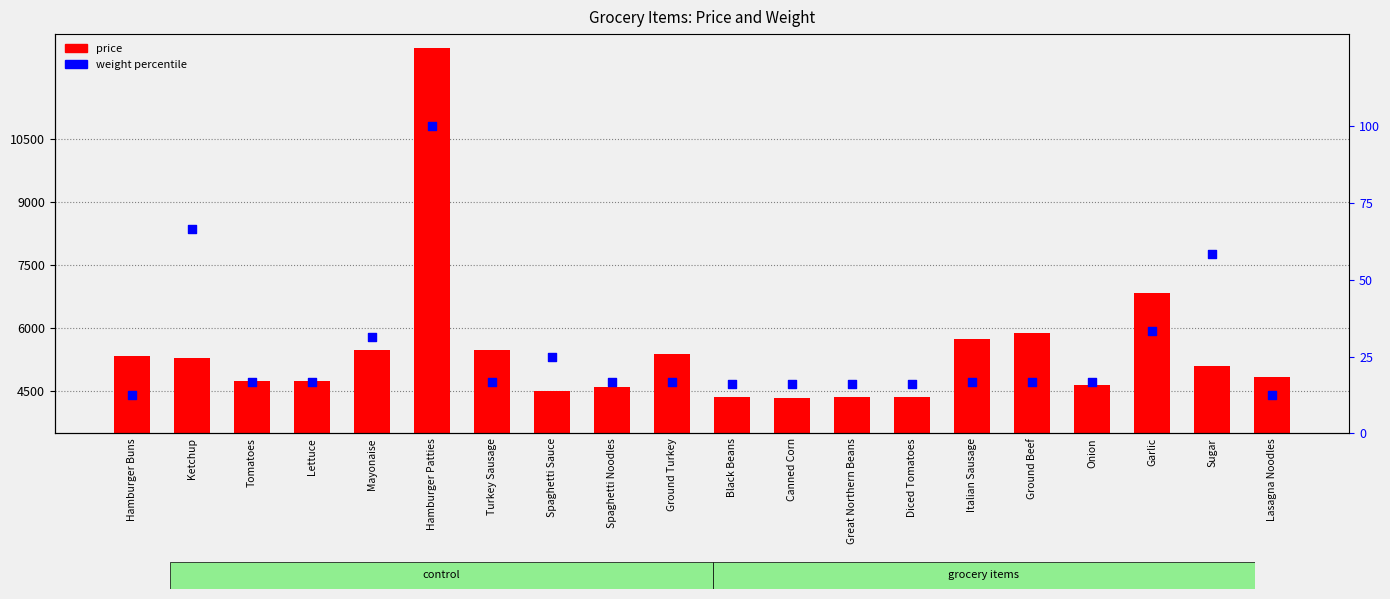

What is the total value across all series at Onion?

4656.7